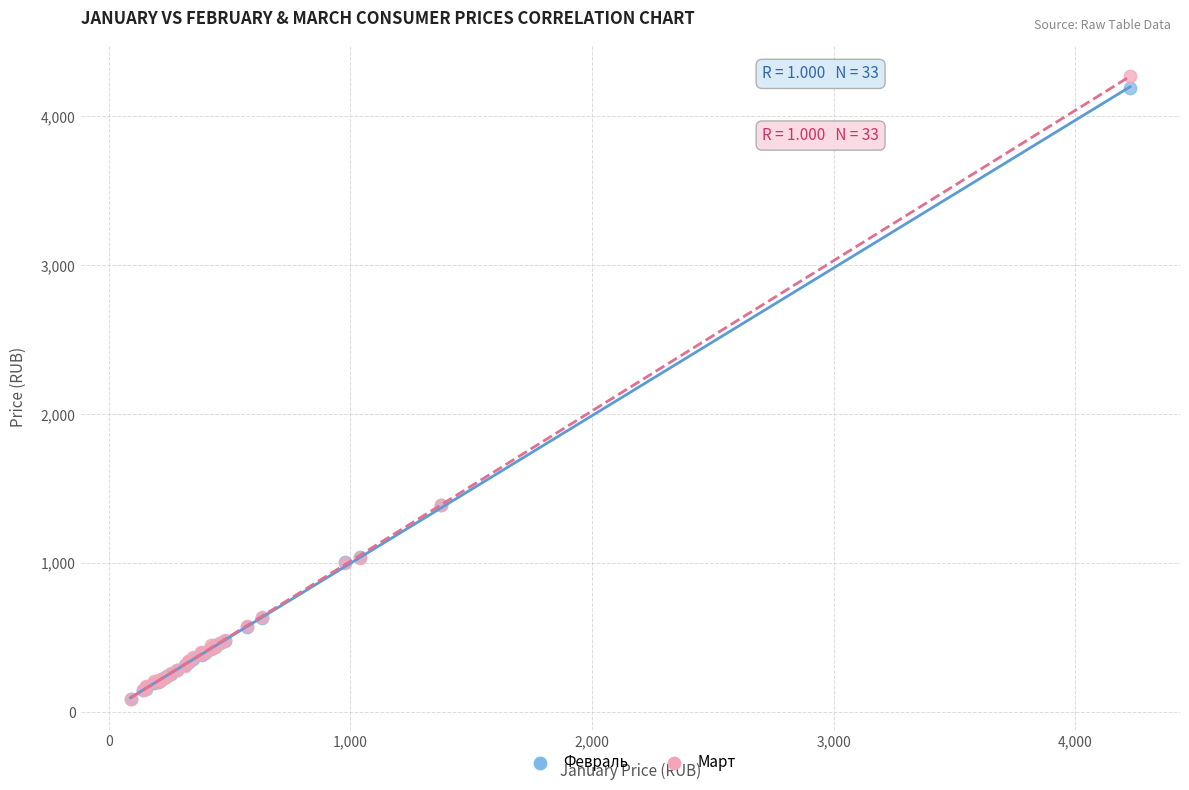

What are all the series names shown in the legend?

Февраль, Март